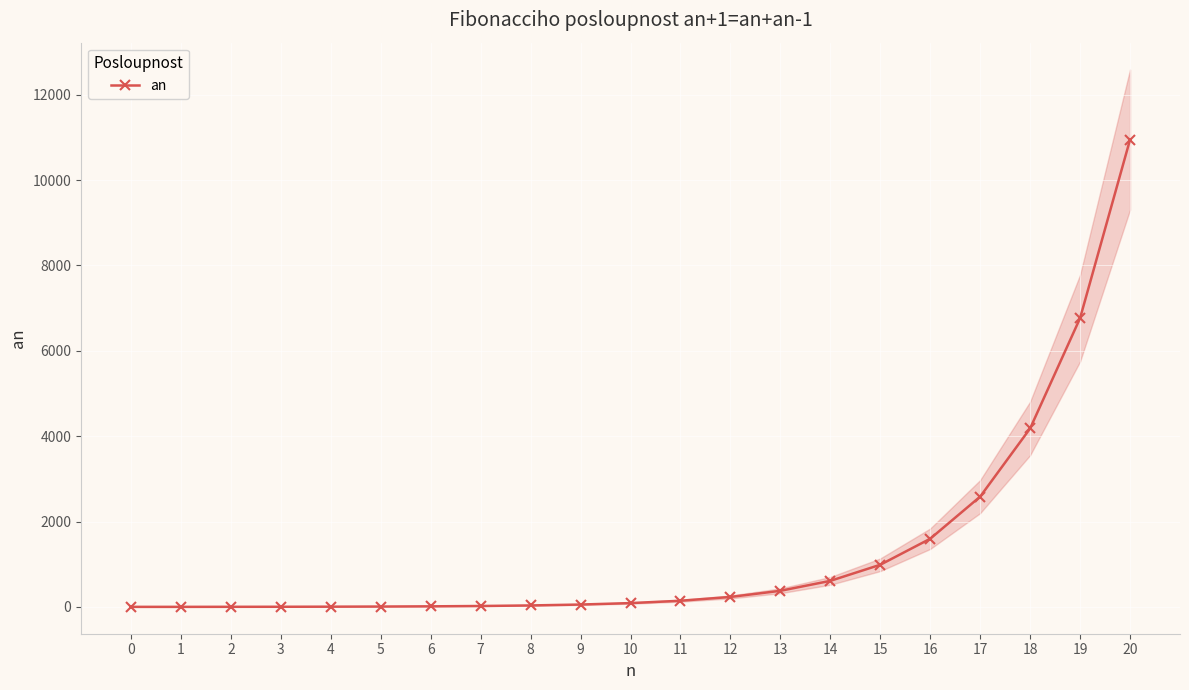

List the labels in order of value, smallest first.

0, 1, 2, 3, 4, 5, 6, 7, 8, 9, 10, 11, 12, 13, 14, 15, 16, 17, 18, 19, 20